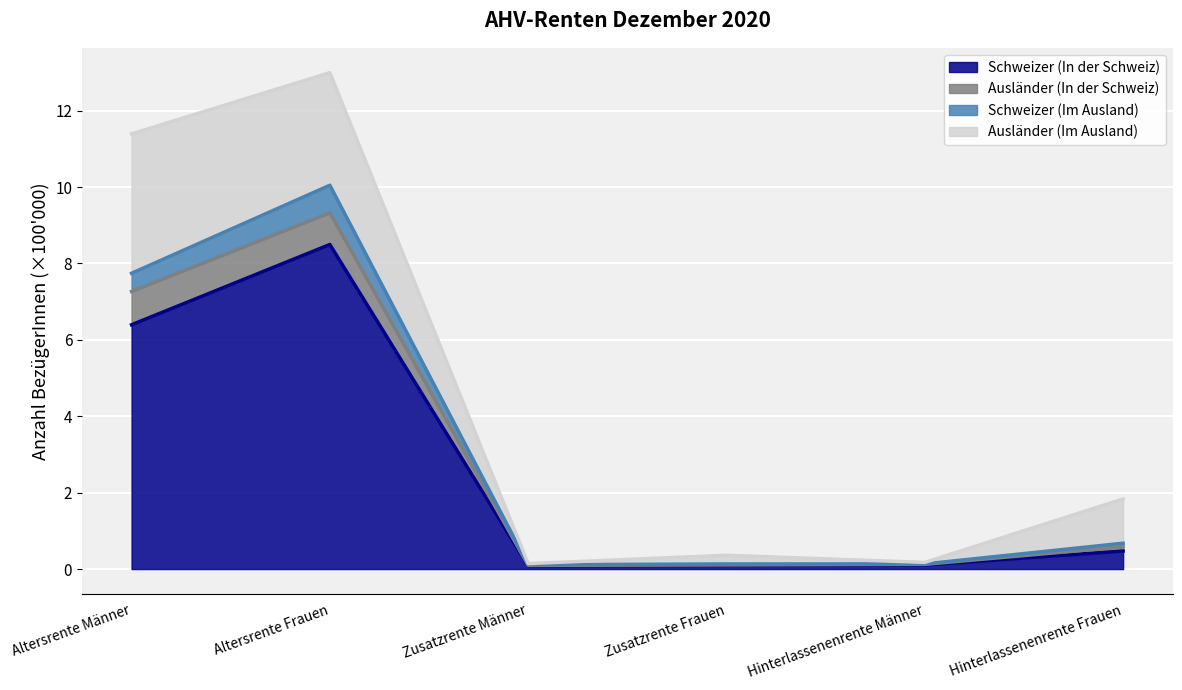

Between Altersrente Männer and Zusatzrente Männer, which is larger?

Altersrente Männer